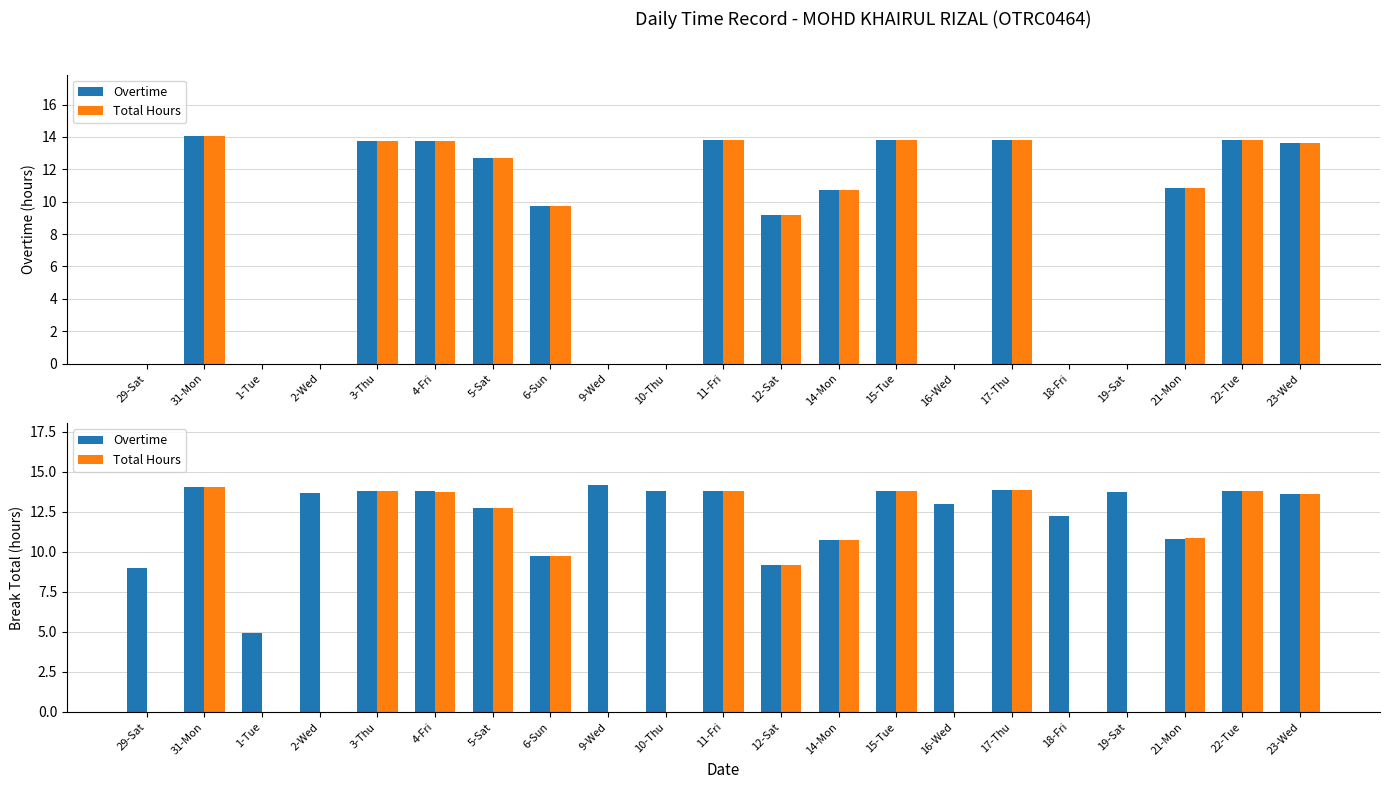

Reading left to right, extract all data points from this chart.

Overtime: 9.0	14.0	5.0	13.7	13.8	13.8	12.7	9.7	14.2	13.8	13.8	9.2	10.7	13.8	13.0	13.8	12.2	13.7	10.8	13.8	13.6
Total Hours: 0.0	14.0	0.0	0.0	13.8	13.8	12.7	9.7	0.0	0.0	13.8	9.2	10.7	13.8	0.0	13.8	0.0	0.0	10.9	13.8	13.6